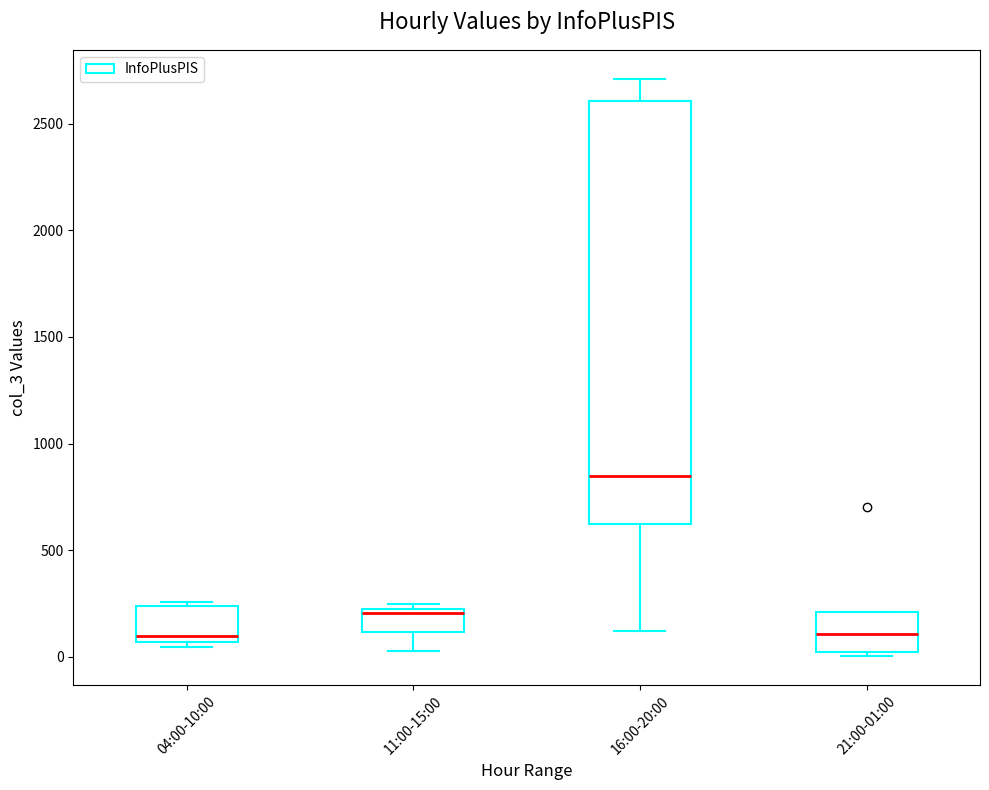

Which box is the tallest, from its lower edge to its upper edge?

16:00-20:00